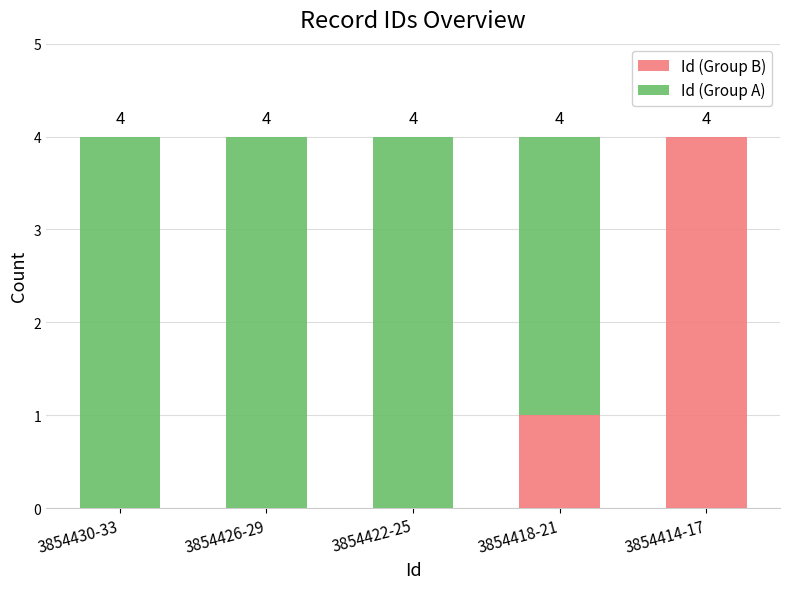

At which label is Id (Group B) closest to 2?

3854418-21